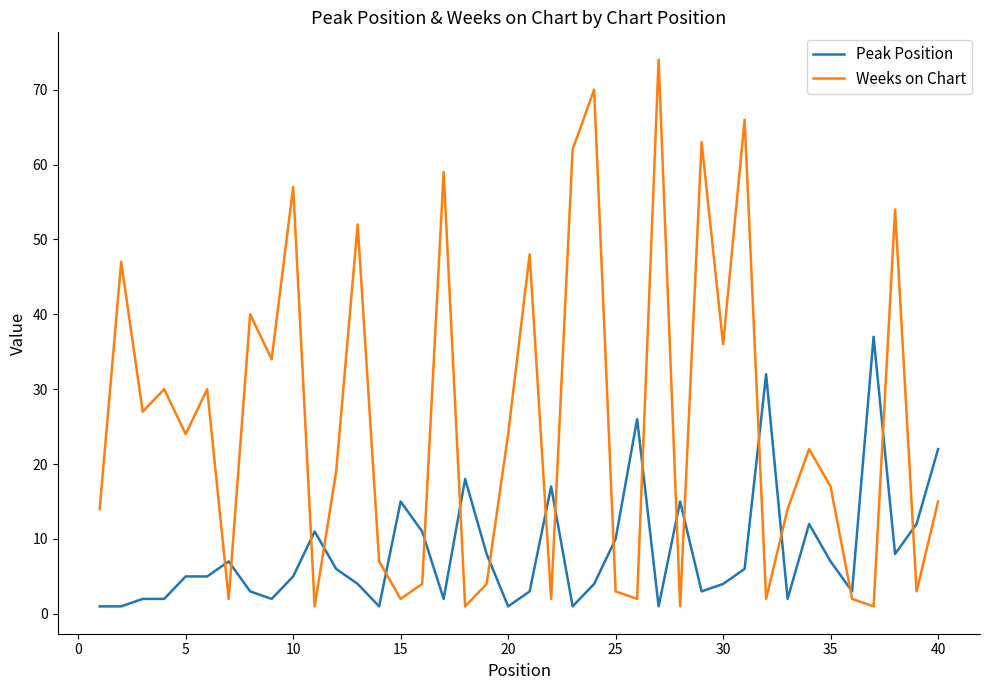

True or false: Peak Position has more than 1 interior local peaks.

True